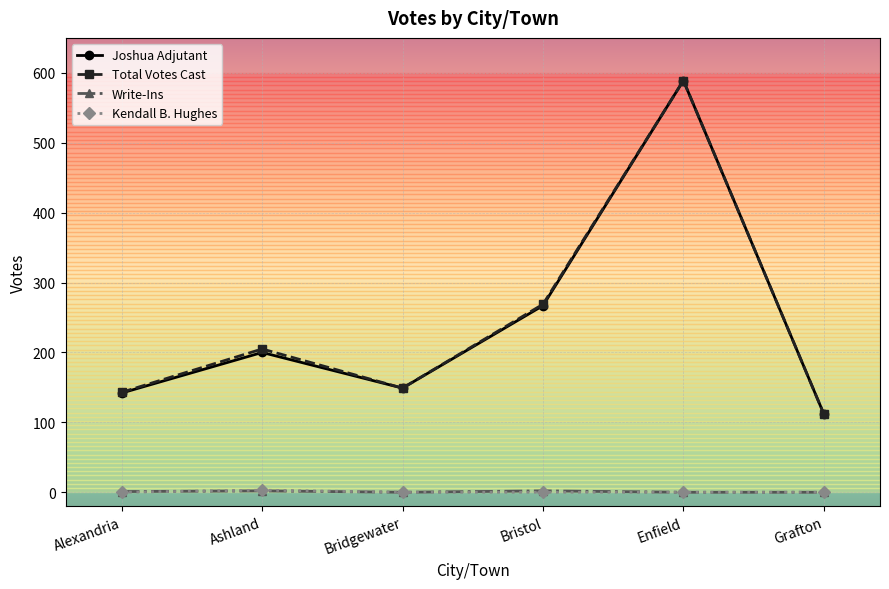

Where is the first local maximum for Joshua Adjutant?

Ashland